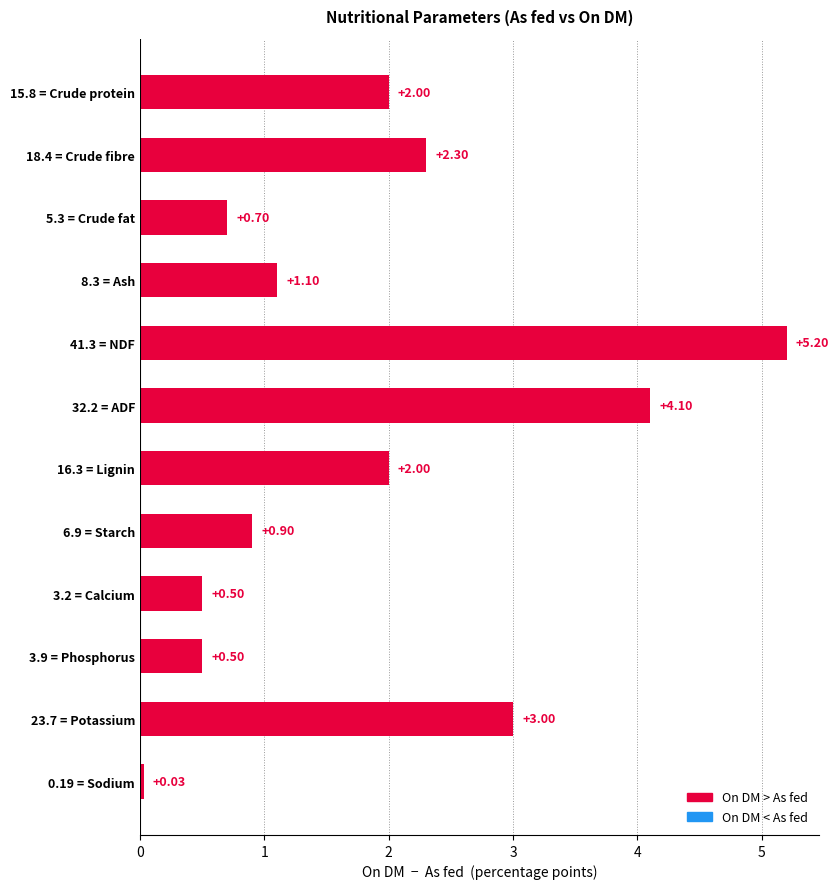

What is the average value?

1.9